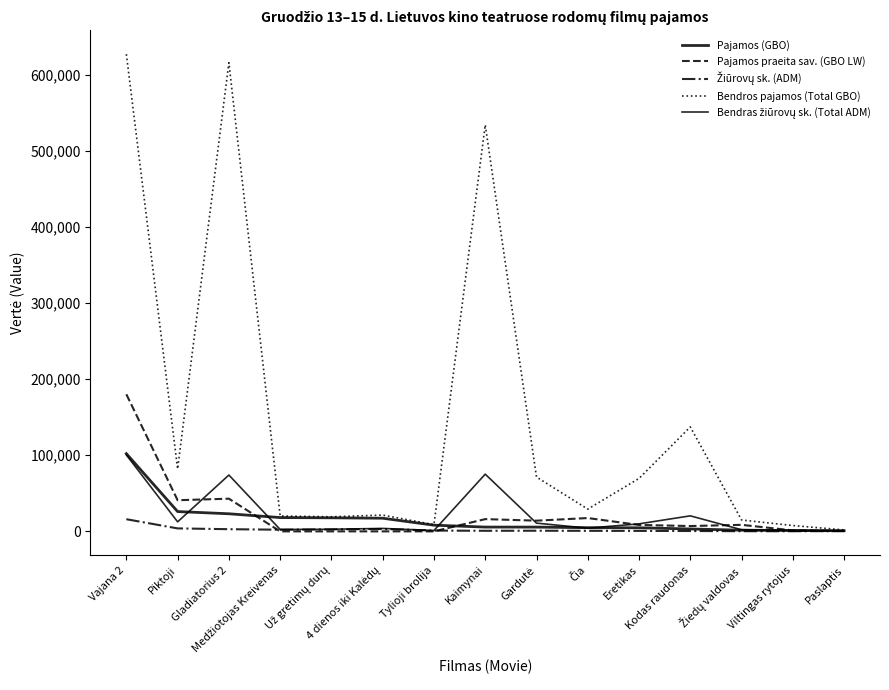

How many intersections are there between Pajamos (GBO) and Pajamos praeita sav. (GBO LW)?

3